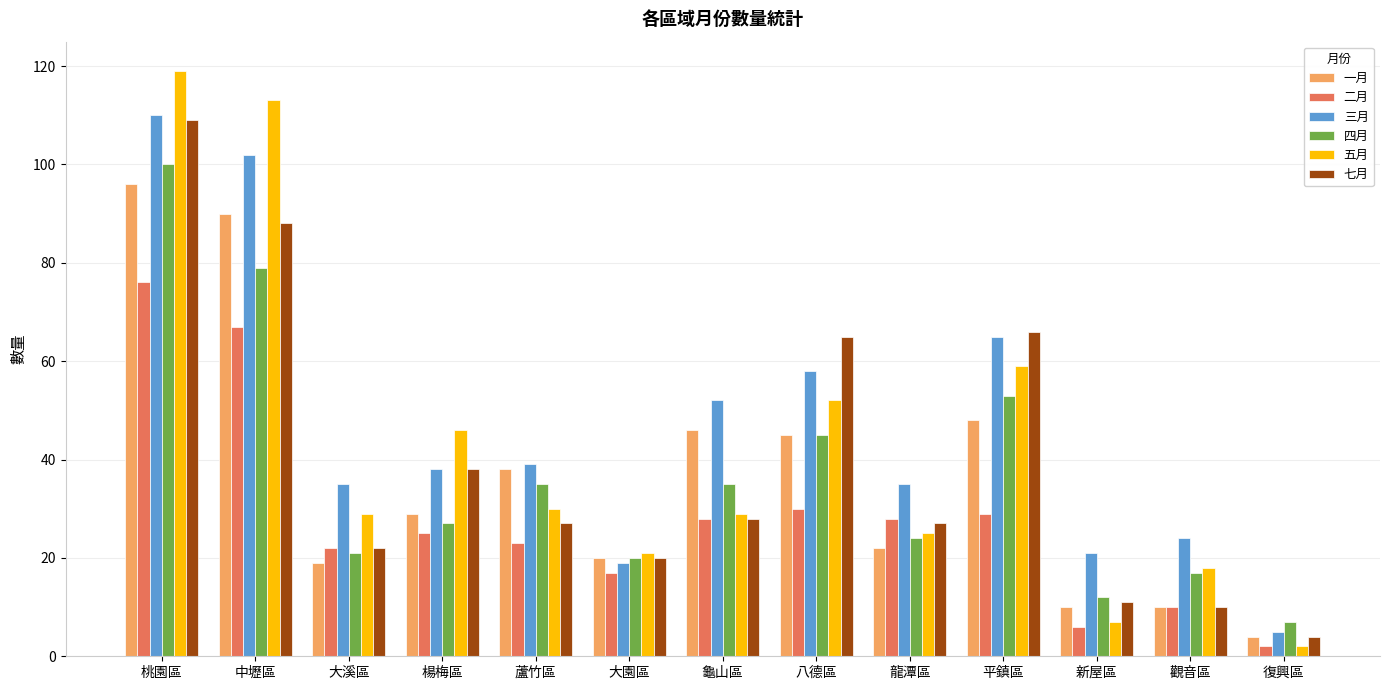

Does the chart contain any negative values?

No